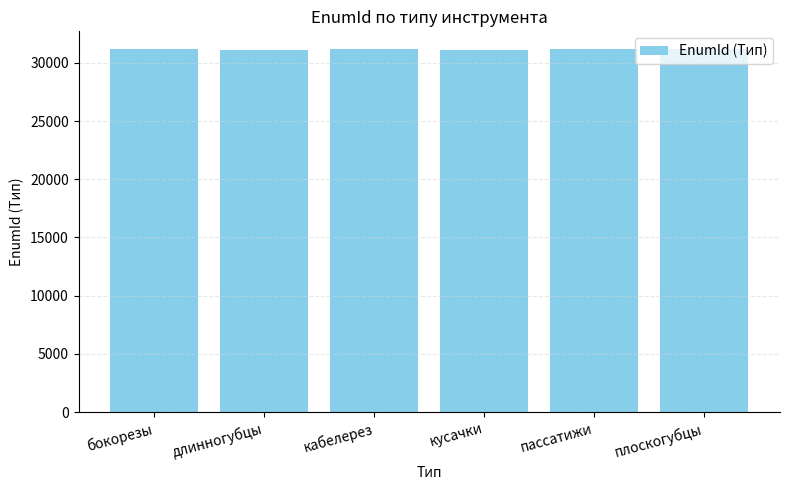

What is the smallest value displayed?

31148